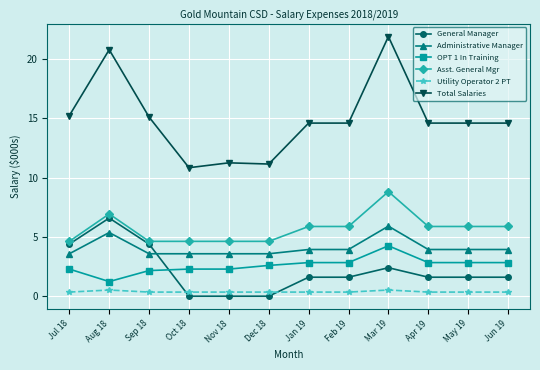

True or false: Utility Operator 2 PT and Administrative Manager cross at least once.

False